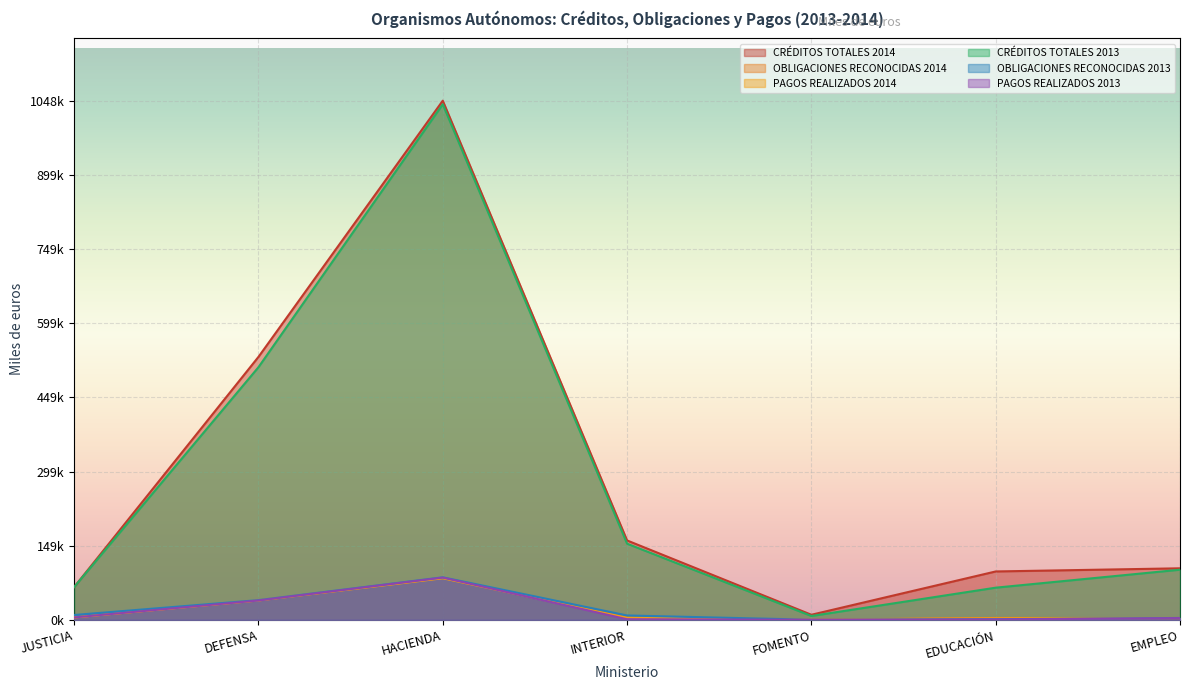

What is the label of the 3rd point from the right?

FOMENTO